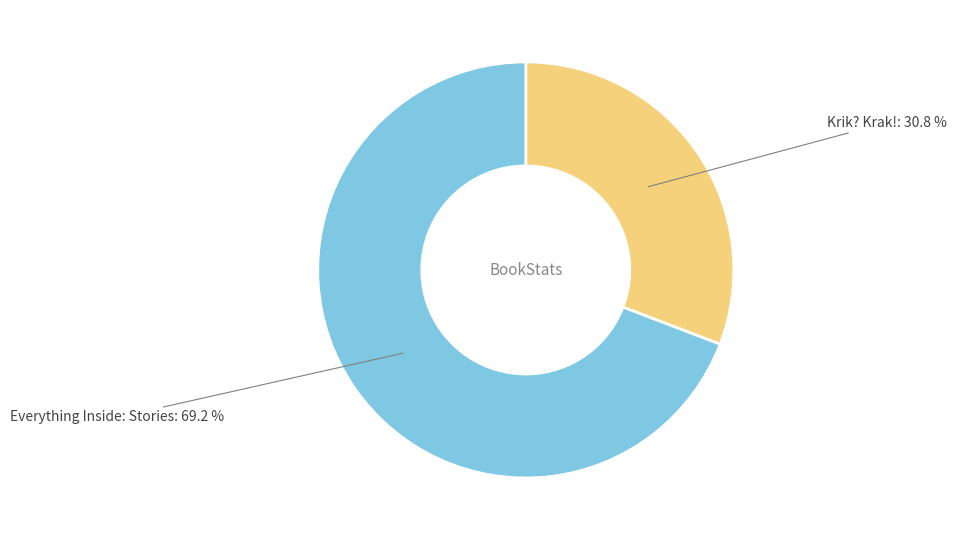

How many slices are in this pie chart?

2